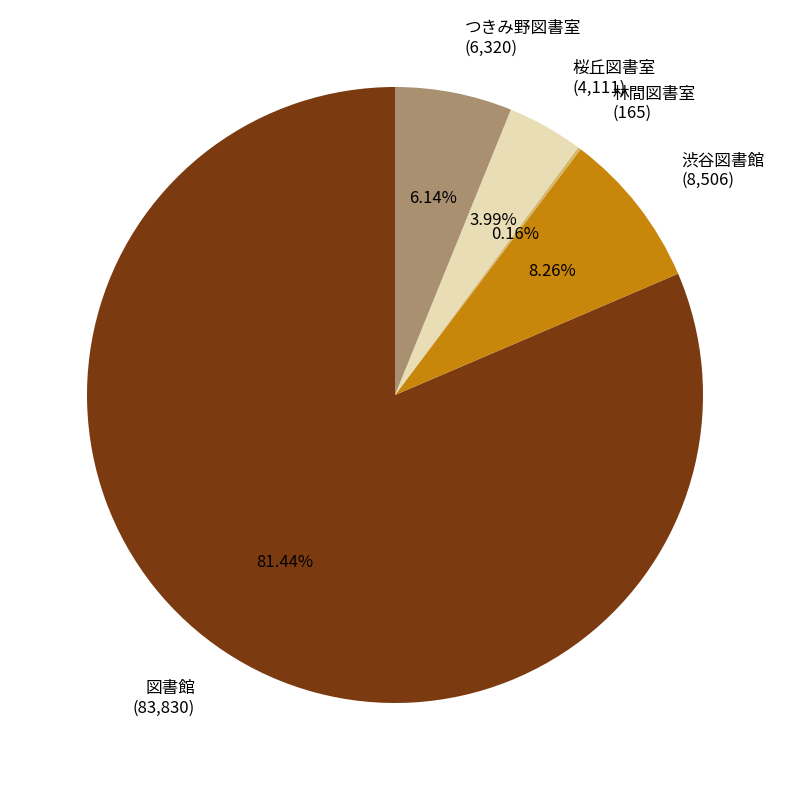

Do 図書館 (83,830) and 桜丘図書室 (4,111) together represent more than half of the pie?

Yes